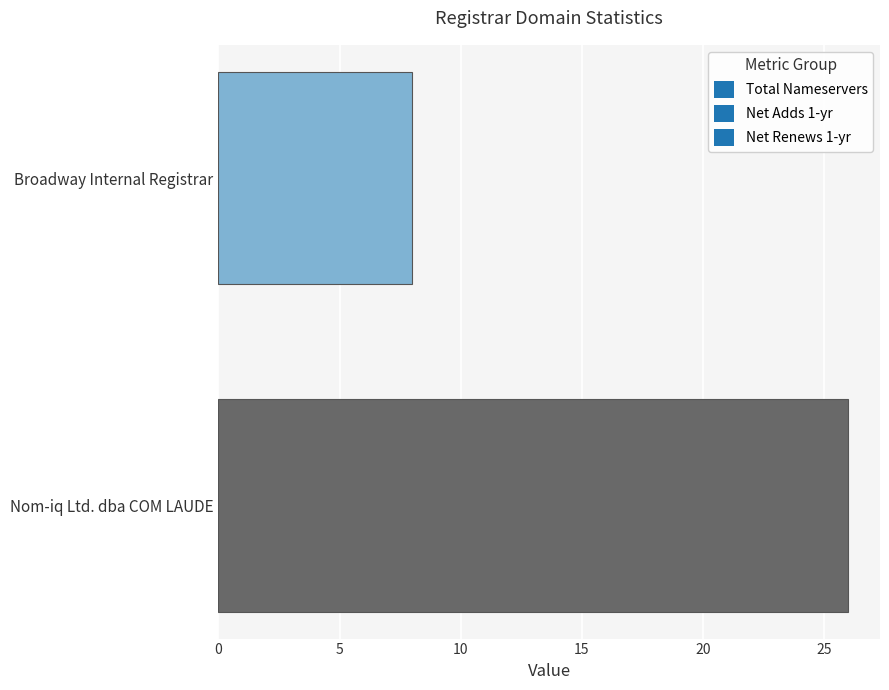

What is the difference between the values at Nom-iq Ltd. dba COM LAUDE and Broadway Internal Registrar?

18